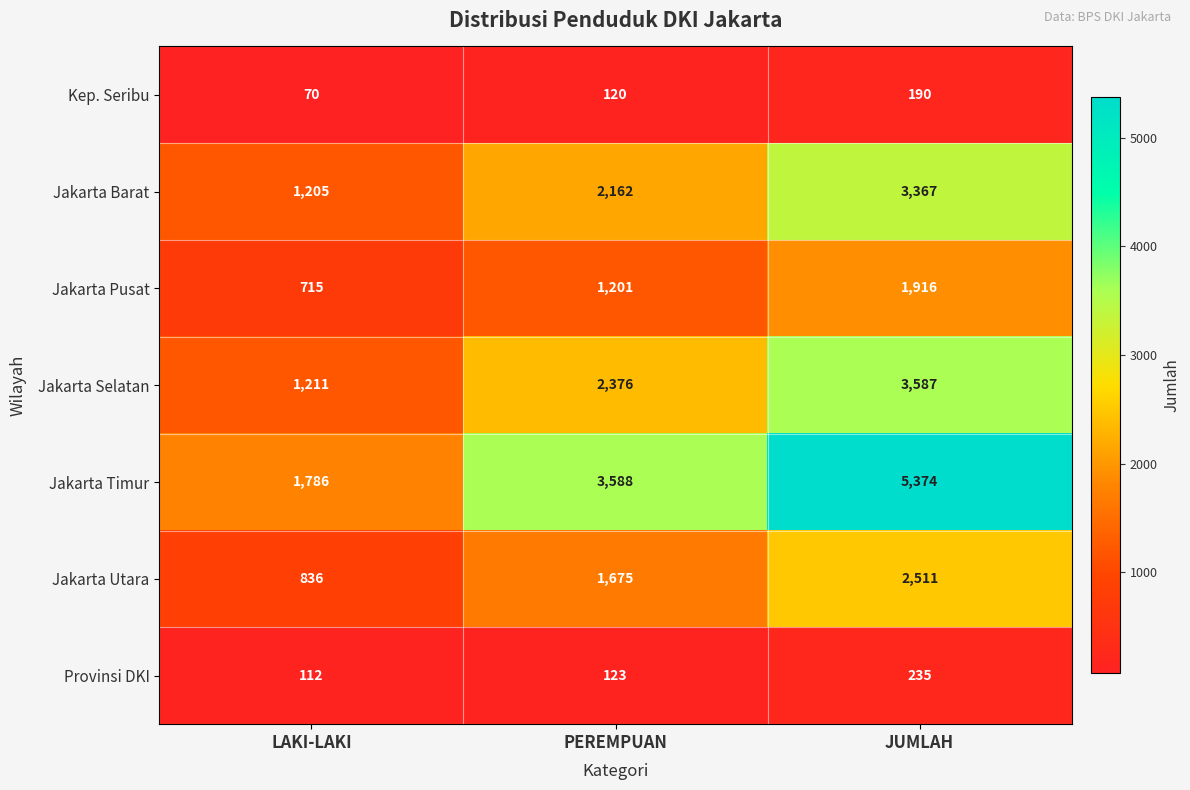

What is the minimum value shown in the chart?

70